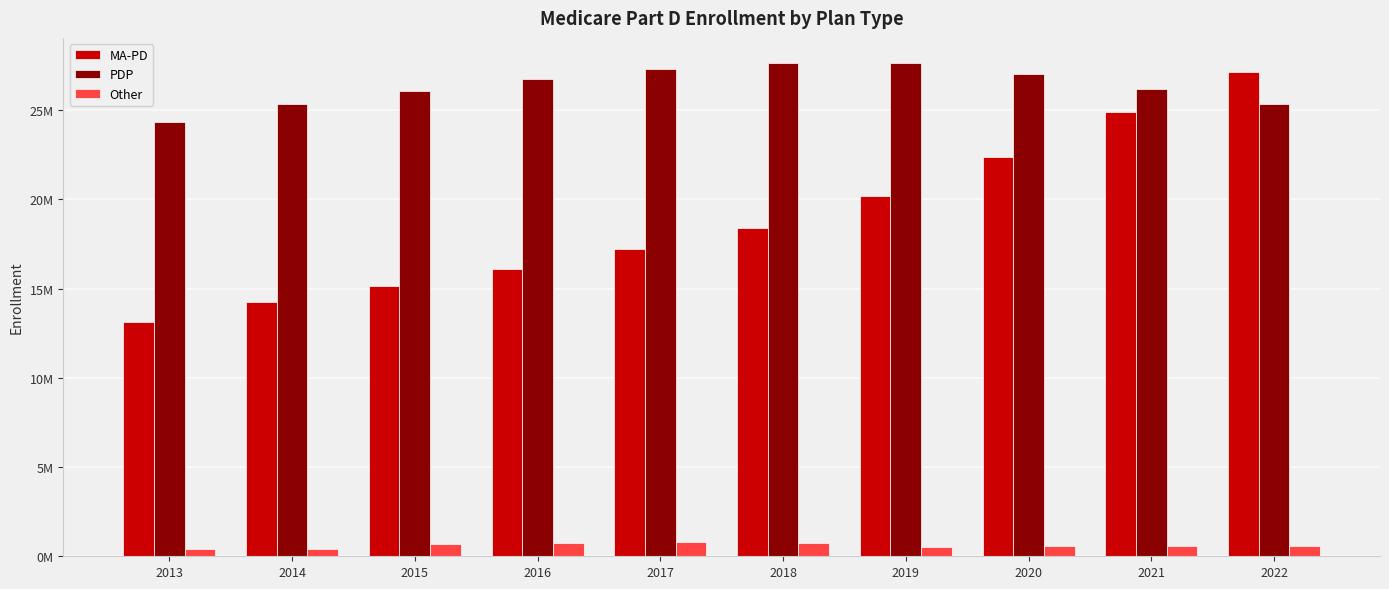

At which category is the sum across all series the highest?

2022